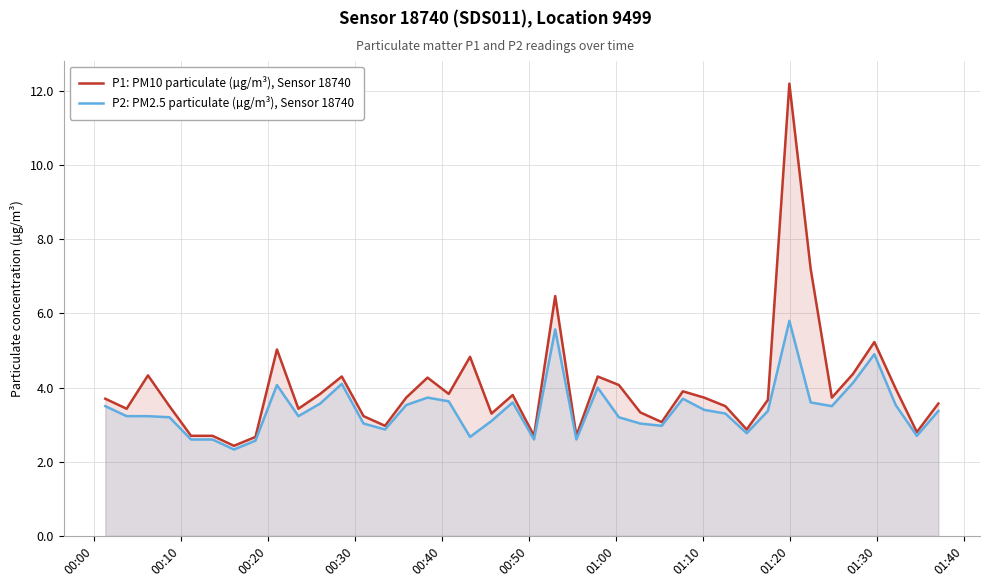

Which series has the largest range (max minus min)?

P1: PM10 particulate (µg/m³), Sensor 18740